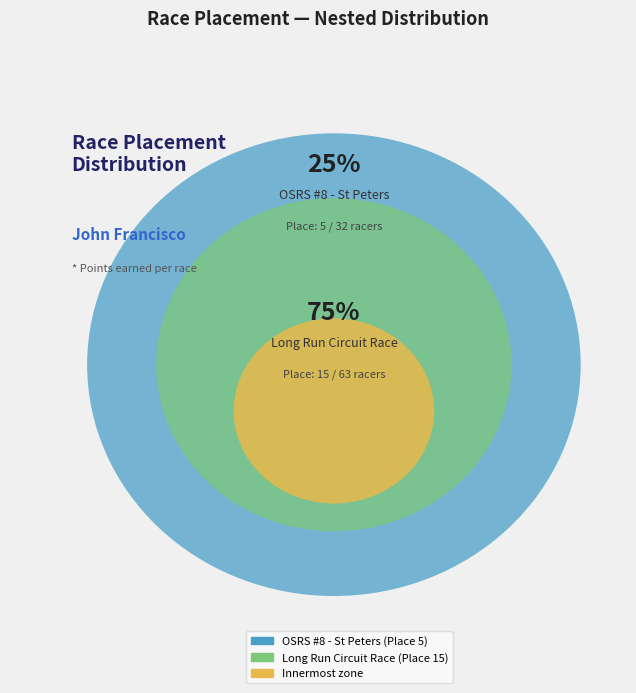

What is the change in value from OSRS #8 - St Peters to Long Run Circuit Race?

+10